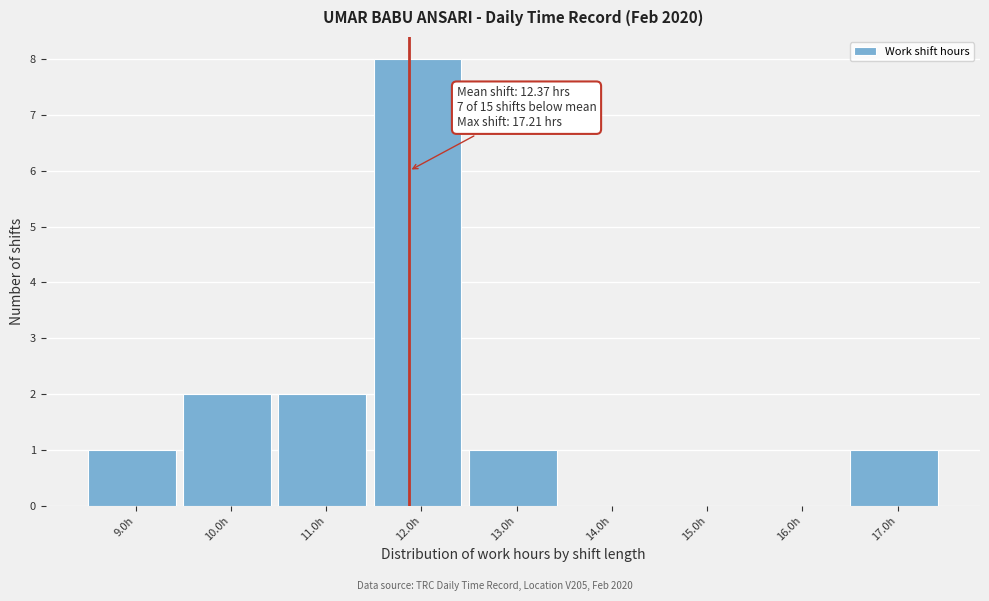

Reading left to right, what are all the values shown in this chart?

9.0h=1	10.0h=2	11.0h=2	12.0h=8	13.0h=1	14.0h=0	15.0h=0	16.0h=0	17.0h=1